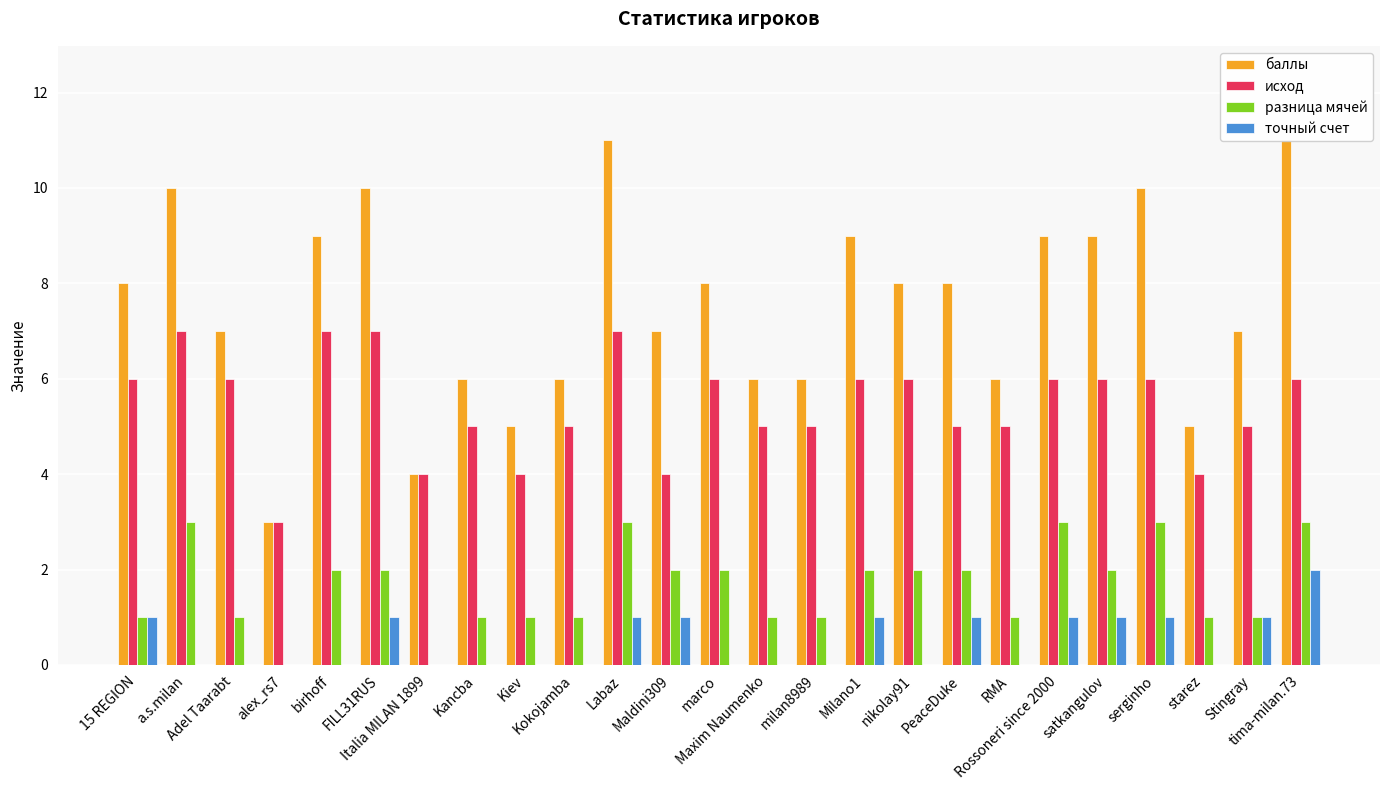

Where does the исход series first go above 6?

a.s.milan